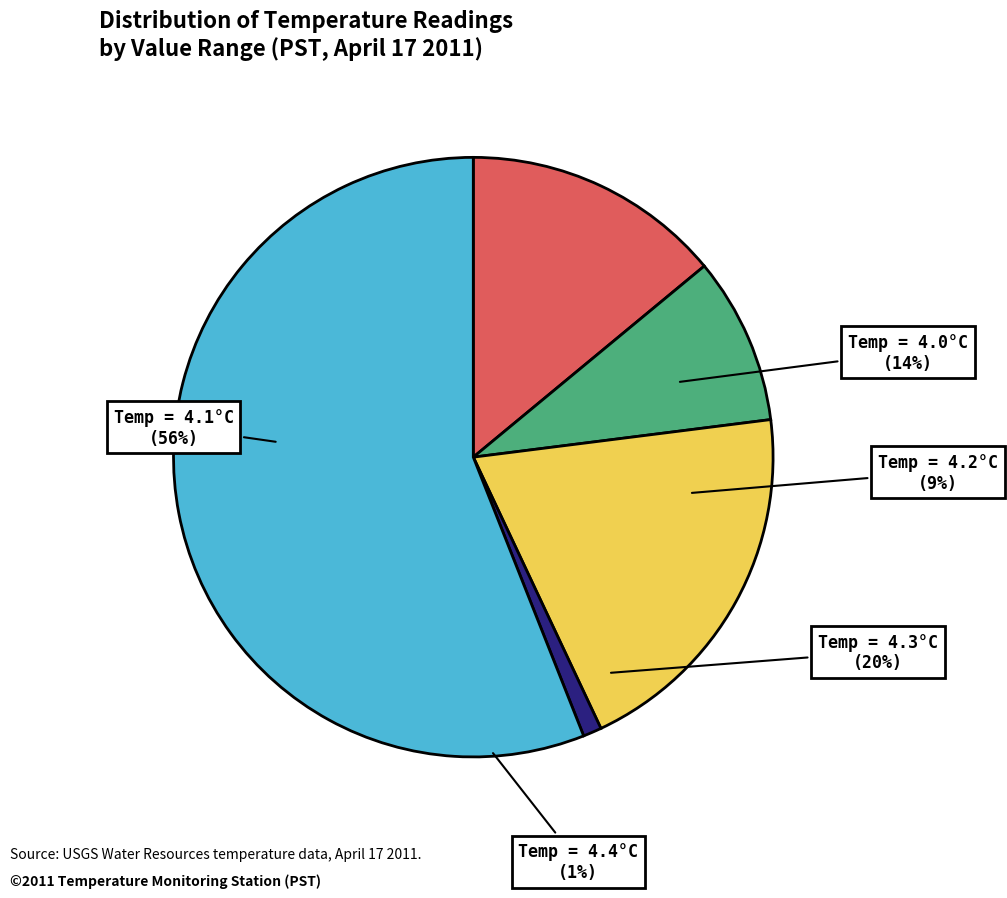

What is the total percentage of Hour 0 (4.3°C) and Hour 0 (4.0-4.1°C)?

34.0%